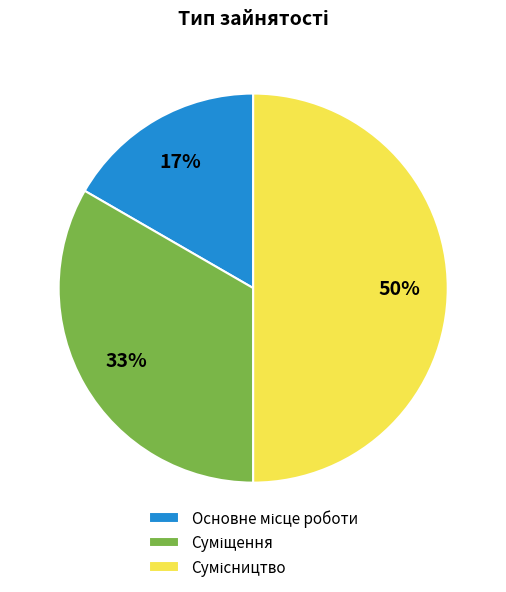

To the nearest percent, what is the average slice percentage?

33%